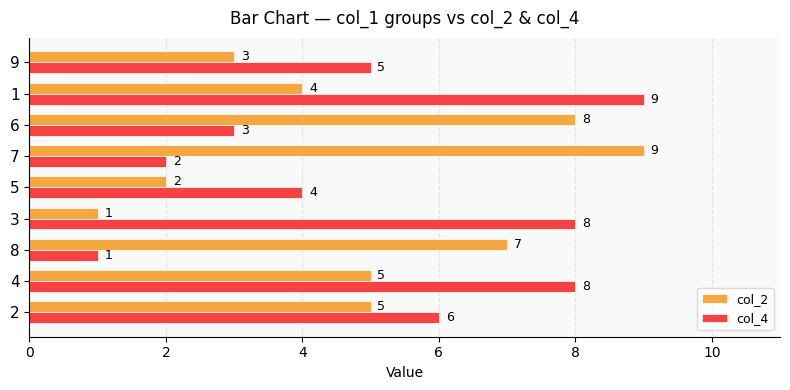

What is the average value of the col_4 series?

5